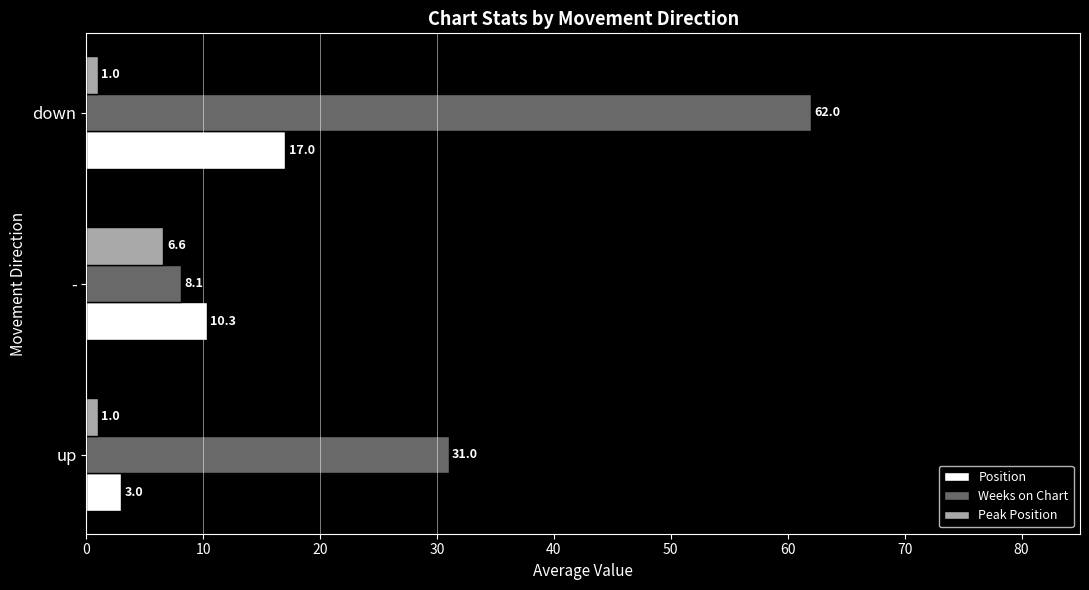

True or false: Position has a value of 17.0 at down.

True